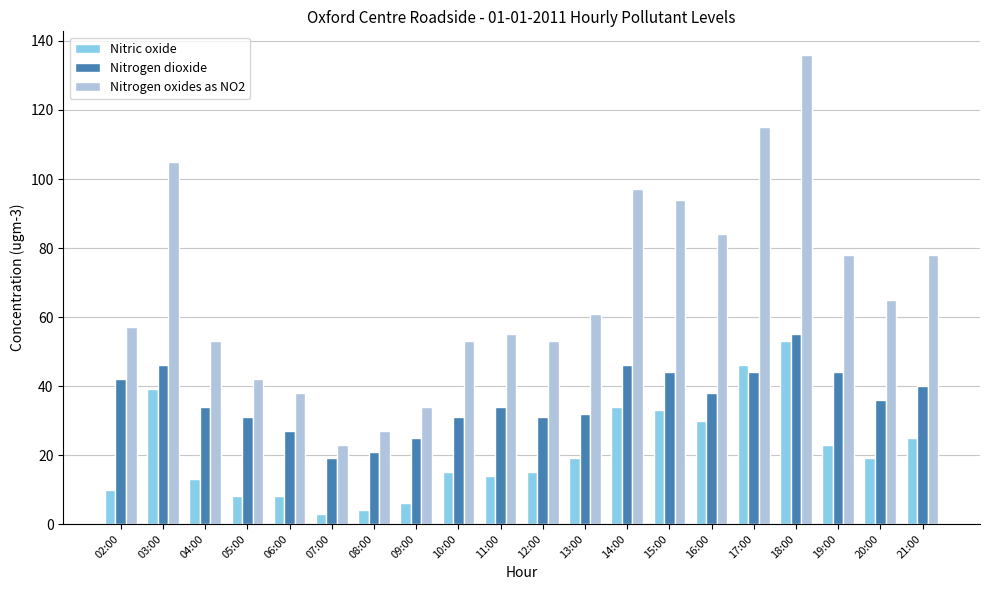

Reading left to right, list all the values displayed in this chart.

Nitric oxide: 10	39	13	8	8	3	4	6	15	14	15	19	34	33	30	46	53	23	19	25
Nitrogen dioxide: 42	46	34	31	27	19	21	25	31	34	31	32	46	44	38	44	55	44	36	40
Nitrogen oxides as NO2: 57	105	53	42	38	23	27	34	53	55	53	61	97	94	84	115	136	78	65	78